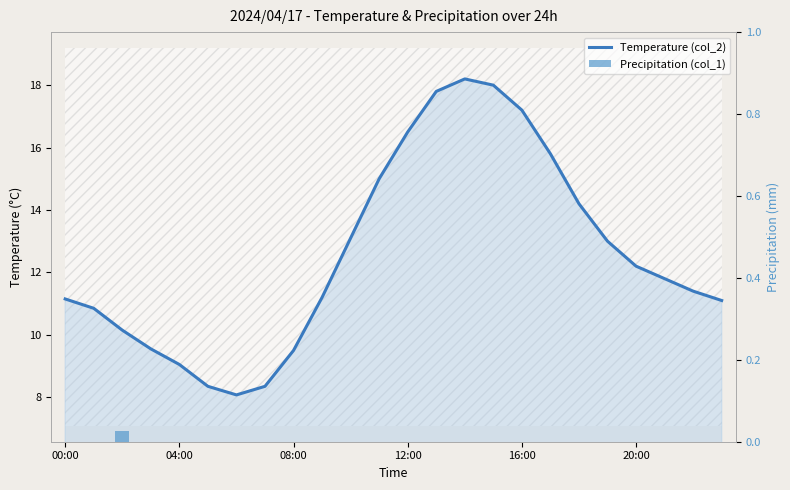

How many groups of bars are there?

24